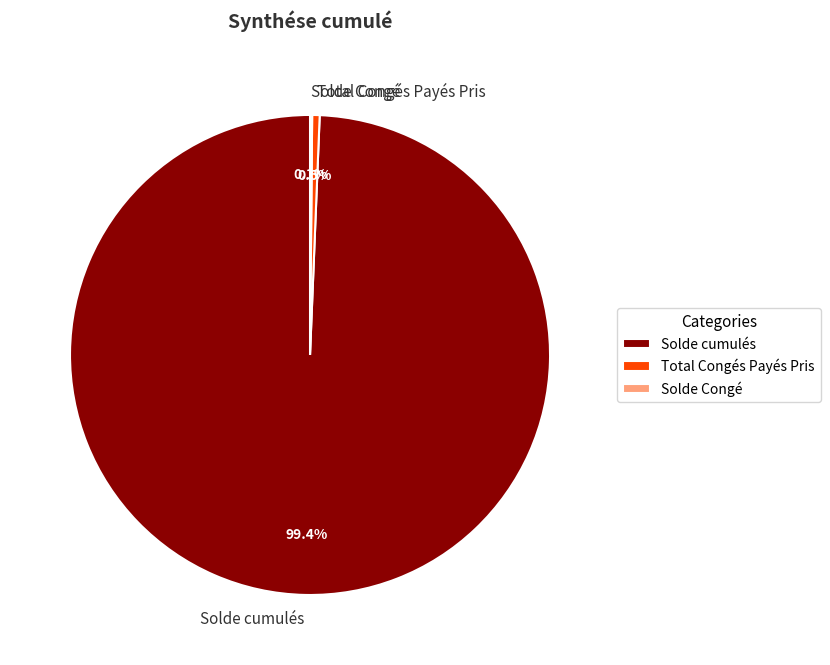

What is the largest slice in the pie chart?

Solde cumulés